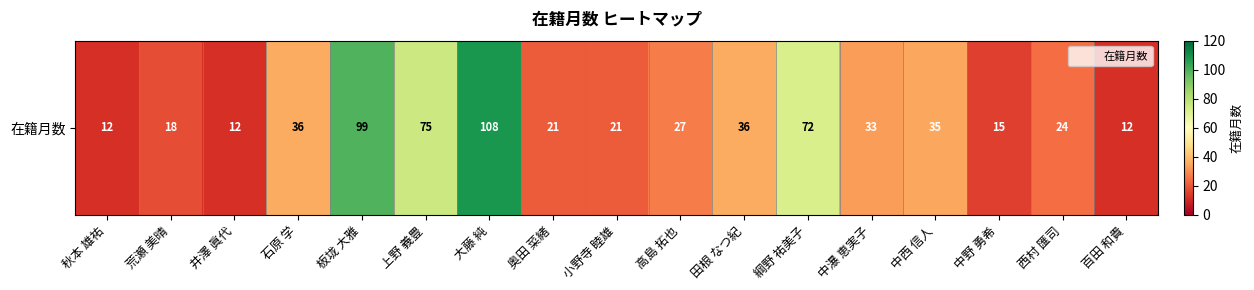

What is the maximum value shown in the chart?

108